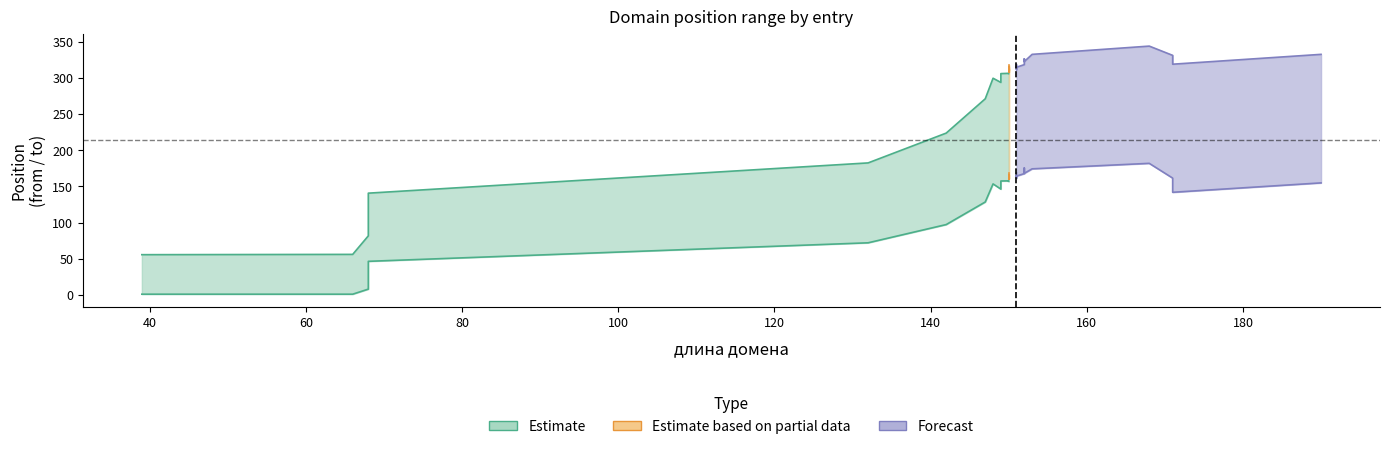

True or false: to and from intersect in this chart.

False